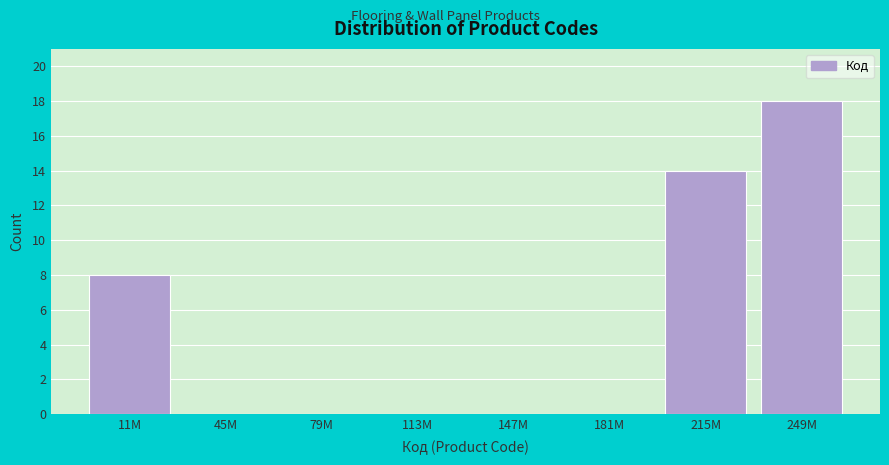

Reading left to right, transcribe all the data shown in this chart.

11M=8	45M=0	79M=0	113M=0	147M=0	181M=0	215M=14	249M=18